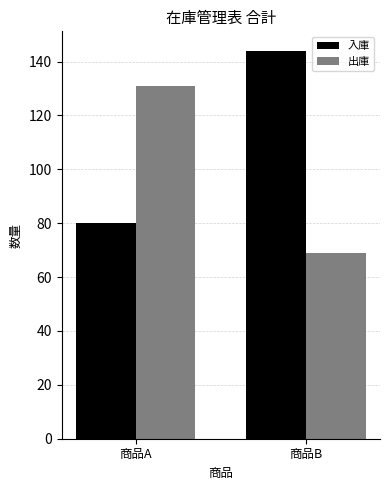

List the labels in order of 入庫 value, largest first.

商品B, 商品A